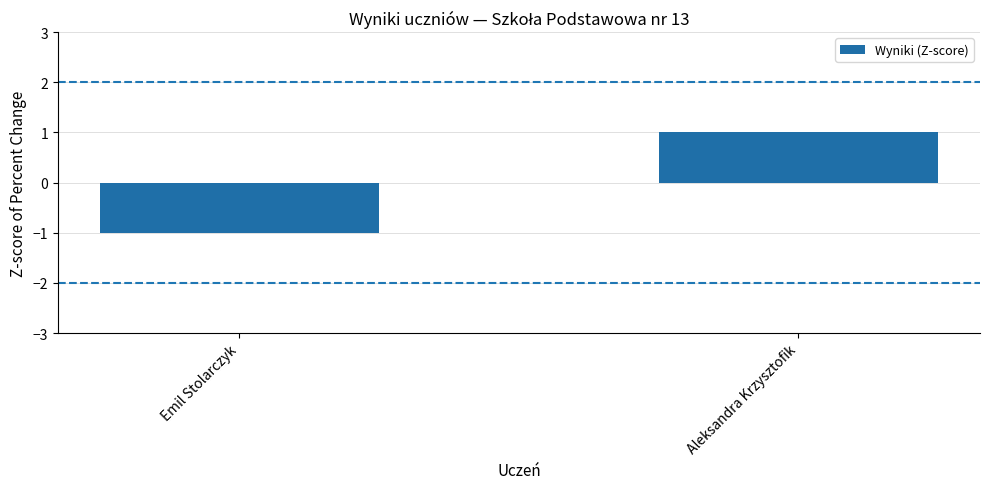

What is the minimum value shown in the chart?

-1.0